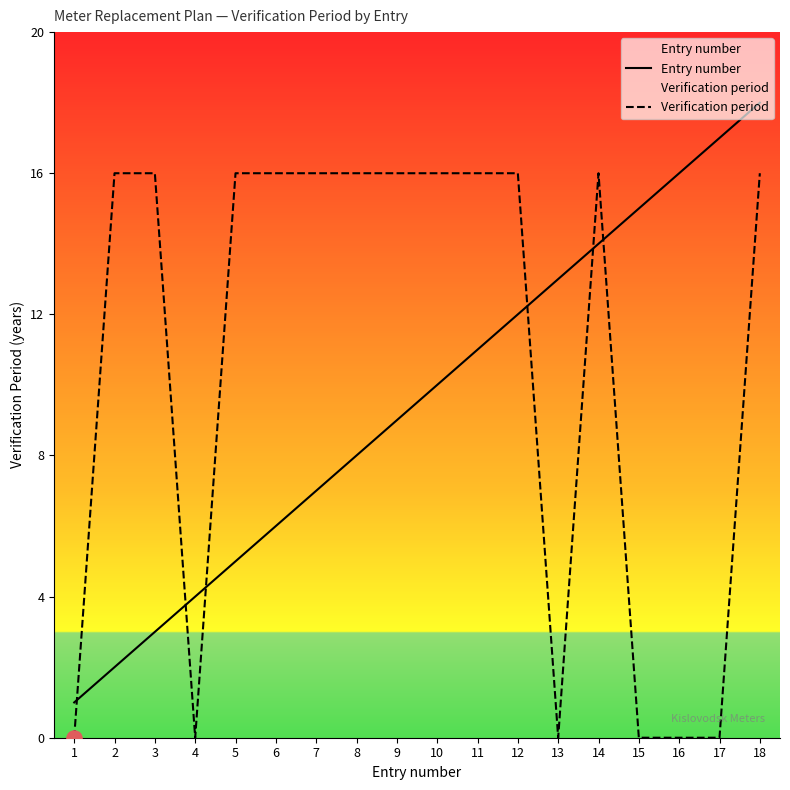

At how many categories does at least one series exceed 14?

15